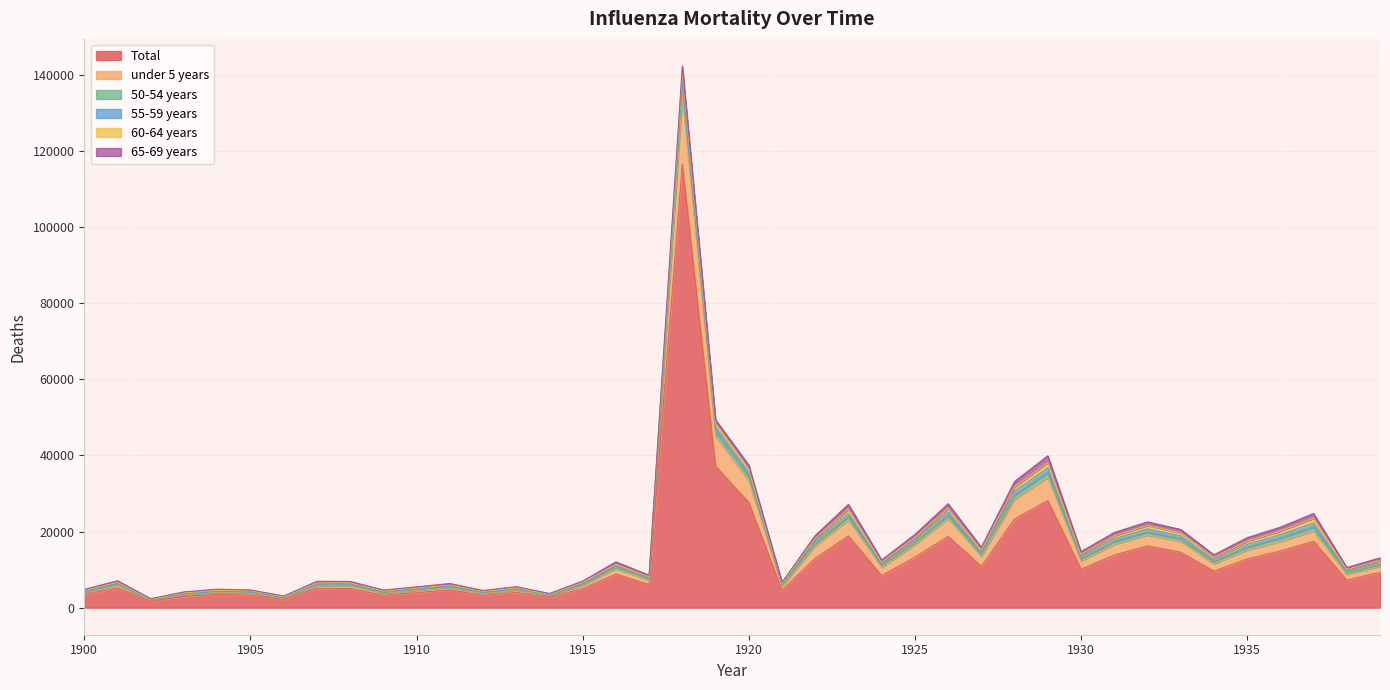

Reading left to right, transcribe all the data shown in this chart.

Total: 1900=3473.3	1901=5152.8	1902=1665.3	1903=2985.7	1904=3507.5	1905=3325.5	1906=2180.7	1907=5092.4	1908=5035.7	1909=3266.3	1910=3966.6	1911=4639.1	1912=3279.1	1913=3993.2	1914=2705.1	1915=5001.6	1916=8836.1	1917=6056.1	1918=116527.3	1919=37192.4	1920=27647.8	1921=4587.6	1922=12977.4	1923=18854.9	1924=8442.2	1925=13239.4	1926=18735.5	1927=10859.3	1928=23289.6	1929=28143.1	1930=10085.8	1931=13818.4	1932=16235.4	1933=14557.8	1934=9591.1	1935=12784.3	1936=14883.3	1937=17451.7	1938=7235.6	1939=9307.0
under 5 years: 1900=501.8	1901=698.6	1902=293.4	1903=413.4	1904=481.9	1905=559.2	1906=335.4	1907=649.2	1908=730.2	1909=578.8	1910=560.6	1911=653.3	1912=471.4	1913=607.4	1914=410.4	1915=866.9	1916=1378.0	1917=1221.6	1918=18106.7	1919=7862.8	1920=5789.9	1921=1080.3	1922=3283.6	1923=4203.0	1924=2145.9	1925=3295.6	1926=4697.3	1927=2577.5	1928=5196.4	1929=6092.1	1930=2215.7	1931=2825.1	1932=2833.3	1933=2837.6	1934=1937.7	1935=2359.8	1936=2514.3	1937=2665.6	1938=1560.9	1939=1522.8
50-54 years: 1900=132.1	1901=225.8	1902=67.0	1903=140.2	1904=172.4	1905=141.3	1906=103.4	1907=199.9	1908=203.4	1909=118.4	1910=164.5	1911=175.5	1912=163.4	1913=166.4	1914=104.9	1915=186.3	1916=278.1	1917=190.6	1918=2764.9	1919=1327.1	1920=1137.6	1921=242.1	1922=592.9	1923=867.0	1924=443.1	1925=576.9	1926=832.8	1927=525.3	1928=1028.9	1929=1250.0	1930=513.4	1931=713.1	1932=767.5	1933=706.6	1934=521.5	1935=738.4	1936=878.0	1937=1045.3	1938=351.8	1939=453.6
55-59 years: 1900=142.7	1901=235.4	1902=107.2	1903=150.0	1904=172.2	1905=157.3	1906=110.5	1907=252.5	1908=234.1	1909=161.5	1910=196.7	1911=205.6	1912=154.3	1913=204.7	1914=148.8	1915=240.3	1916=392.8	1917=290.1	1918=1929.8	1919=1078.9	1920=955.3	1921=236.4	1922=591.5	1923=839.8	1924=396.9	1925=577.8	1926=900.0	1927=554.4	1928=1108.6	1929=1267.0	1930=572.9	1931=740.3	1932=868.7	1933=750.1	1934=546.3	1935=751.6	1936=901.6	1937=1092.2	1938=432.6	1939=532.4
60-64 years: 1900=235.5	1901=325.4	1902=94.9	1903=201.8	1904=217.6	1905=242.5	1906=139.0	1907=291.5	1908=325.4	1909=219.6	1910=237.6	1911=289.9	1912=195.4	1913=228.5	1914=154.3	1915=288.8	1916=466.3	1917=342.2	1918=1598.8	1919=1018.0	1920=962.9	1921=268.5	1922=712.9	1923=1079.4	1924=490.3	1925=694.3	1926=928.7	1927=593.2	1928=1112.5	1929=1371.6	1930=613.9	1931=806.1	1932=872.0	1933=837.3	1934=652.1	1935=833.1	1936=937.7	1937=1229.2	1938=456.4	1939=576.4
65-69 years: 1900=319.9	1901=434.1	1902=135.7	1903=254.7	1904=290.9	1905=231.2	1906=202.1	1907=428.4	1908=372.0	1909=276.4	1910=332.8	1911=383.6	1912=249.5	1913=309.6	1914=201.2	1915=394.0	1916=676.5	1917=419.4	1918=1429.5	1919=909.0	1920=973.2	1921=260.9	1922=796.6	1923=1319.1	1924=610.0	1925=844.4	1926=1223.3	1927=777.1	1928=1425.3	1929=1786.9	1930=721.8	1931=847.9	1932=963.2	1933=860.8	1934=640.1	1935=922.1	1936=1028.9	1937=1274.0	1938=513.6	1939=691.0